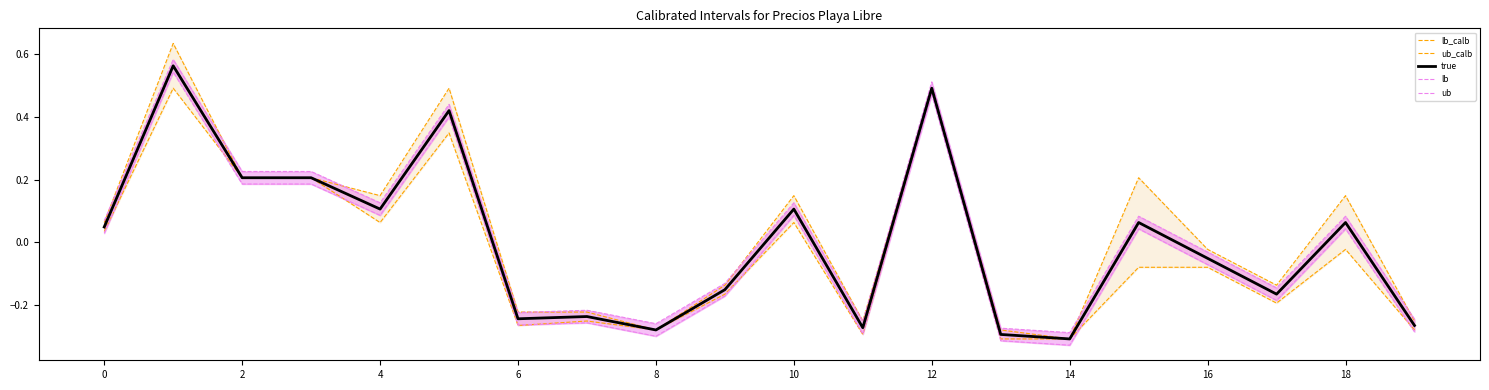

At how many categories does at least one series exceed 0?

10